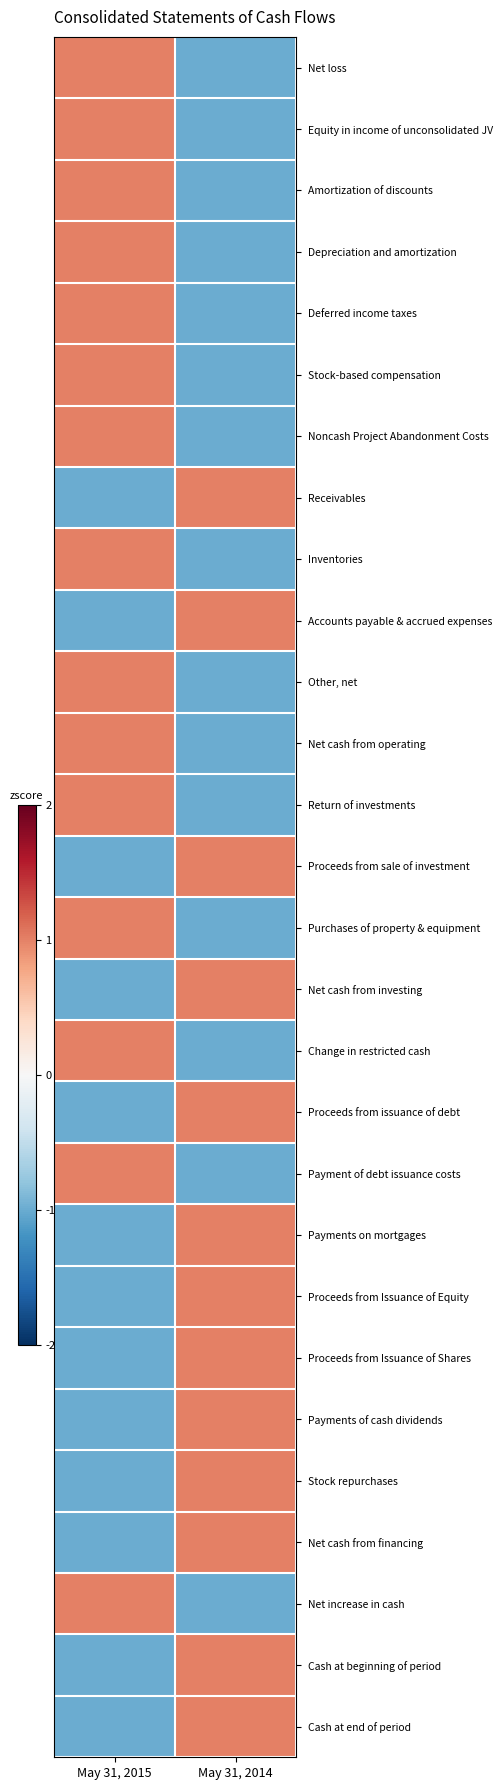

Which label corresponds to the largest value in the chart?

May 31, 2015